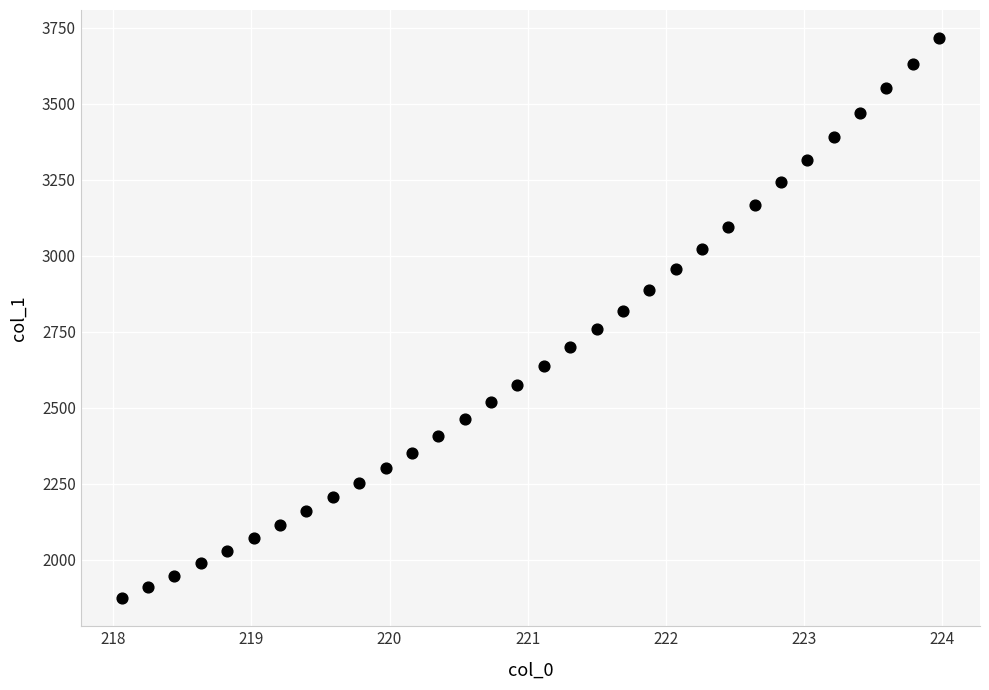

What is the range of Y values (max minus min)?

1842.1